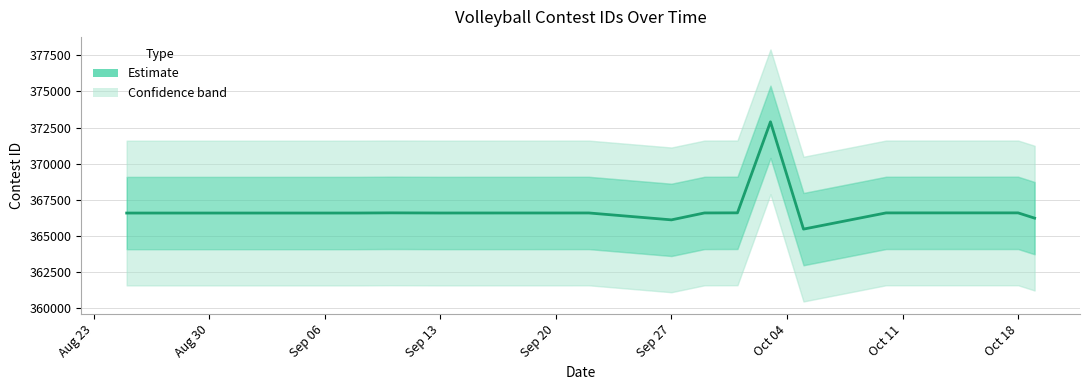

Where is the first local maximum?

Sep 13